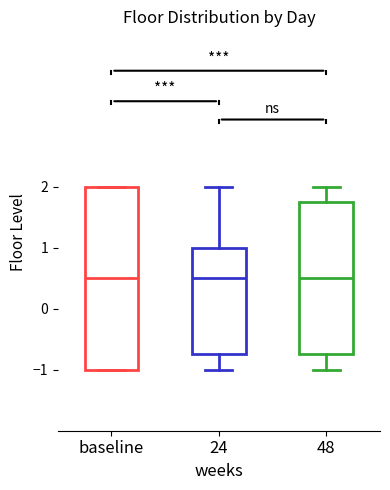

Where does the median line of the box for baseline sit on the y-axis? The values are not printed on the chart, so give them approximately, as read against the axis.

0.5